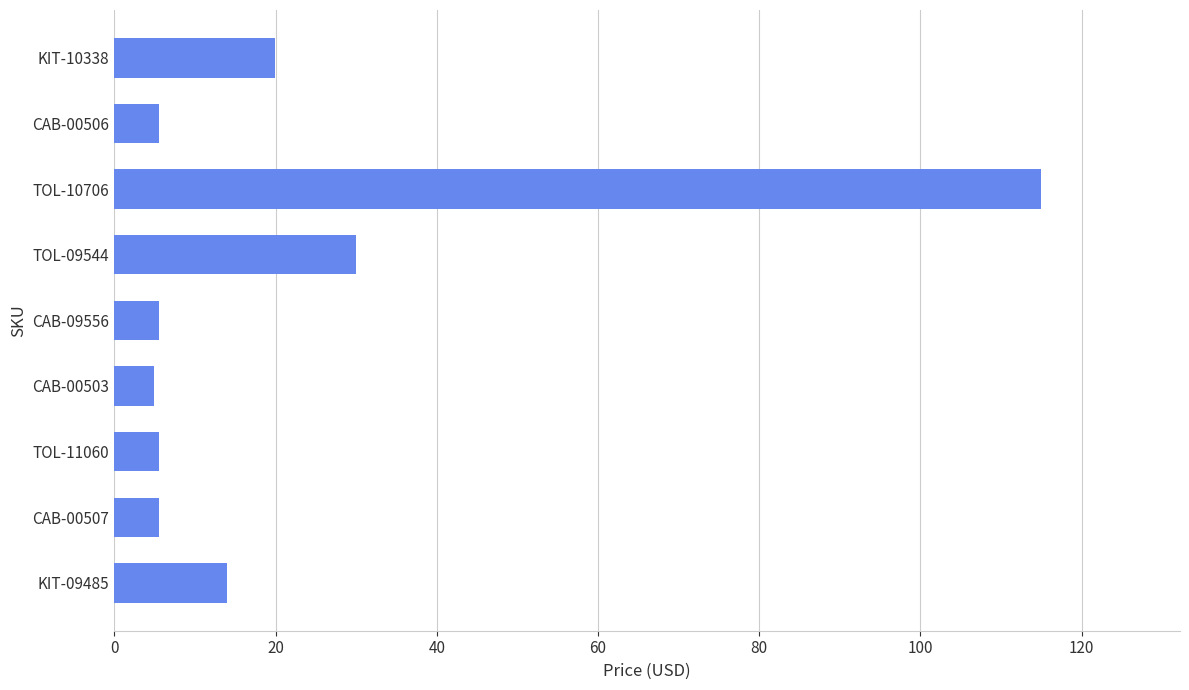

What is the label of the 9th bar from the top?

KIT-09485